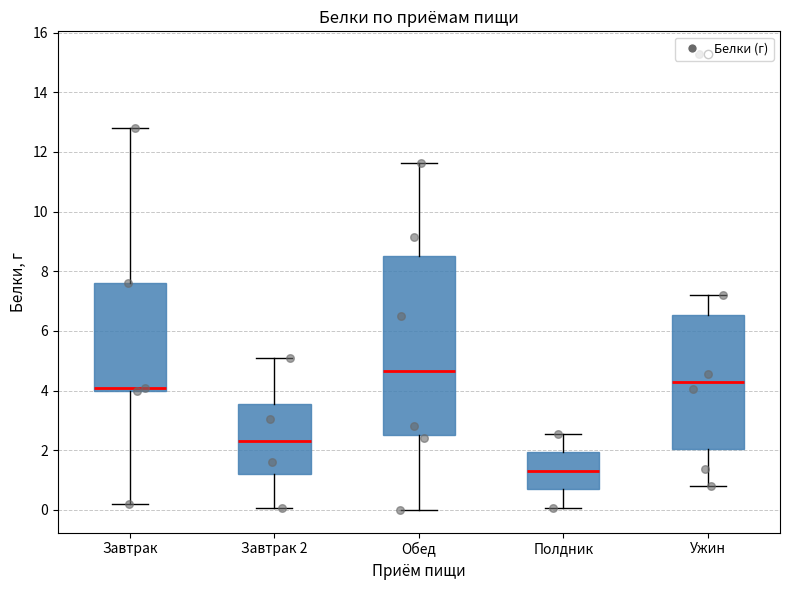

Where is the upper edge of the box for Обед on the y-axis? The values are not printed on the chart, so give them approximately, as read against the axis.

8.4